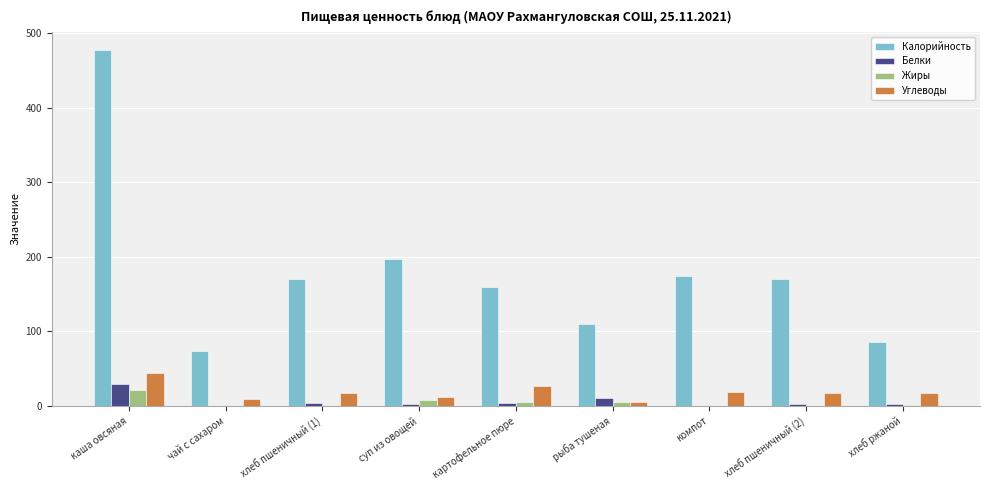

At which category is the sum across all series the highest?

каша овсяная